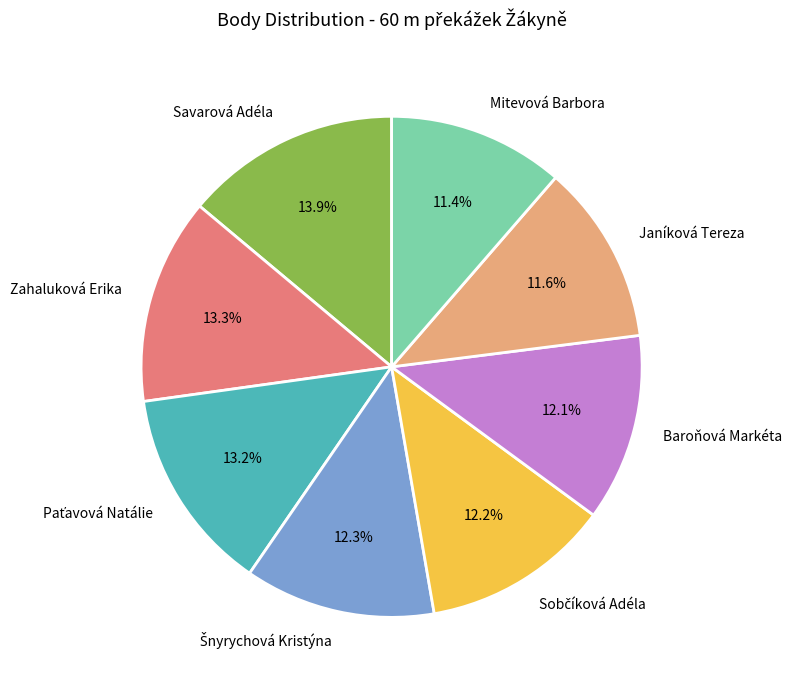

How many segments does this pie chart have?

8